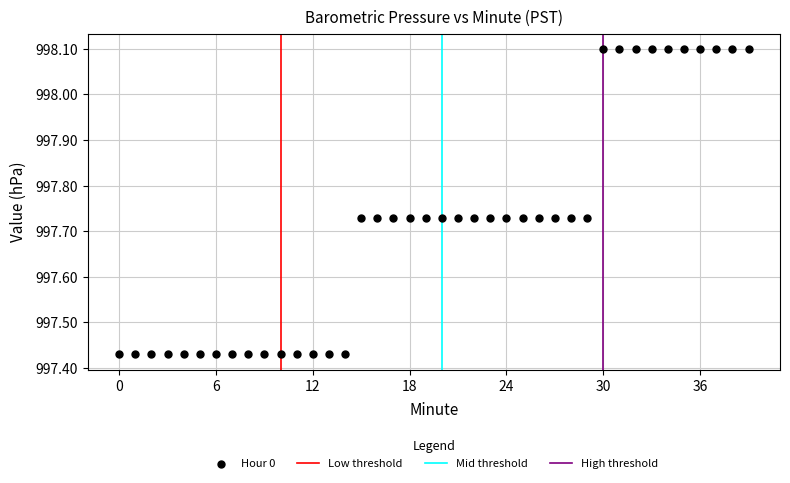

What is the range of Y values (max minus min)?

0.7